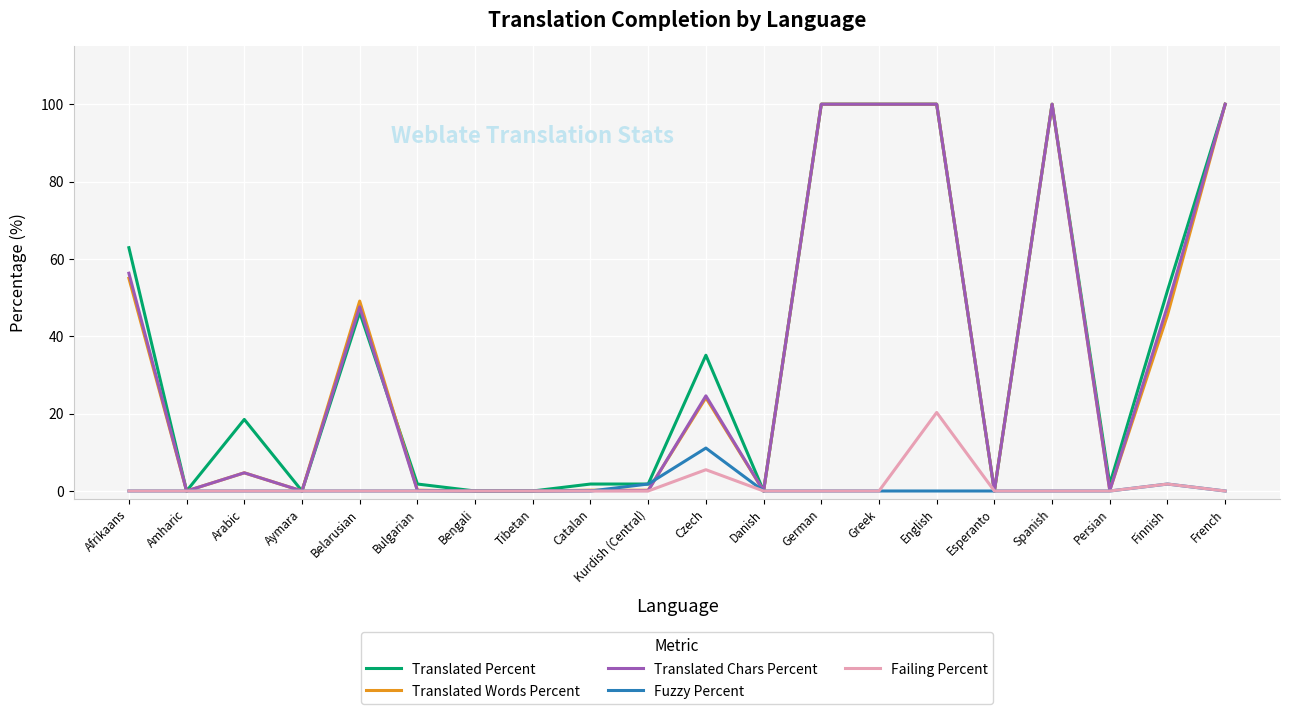

Where is the first local maximum for Translated Chars Percent?

Arabic